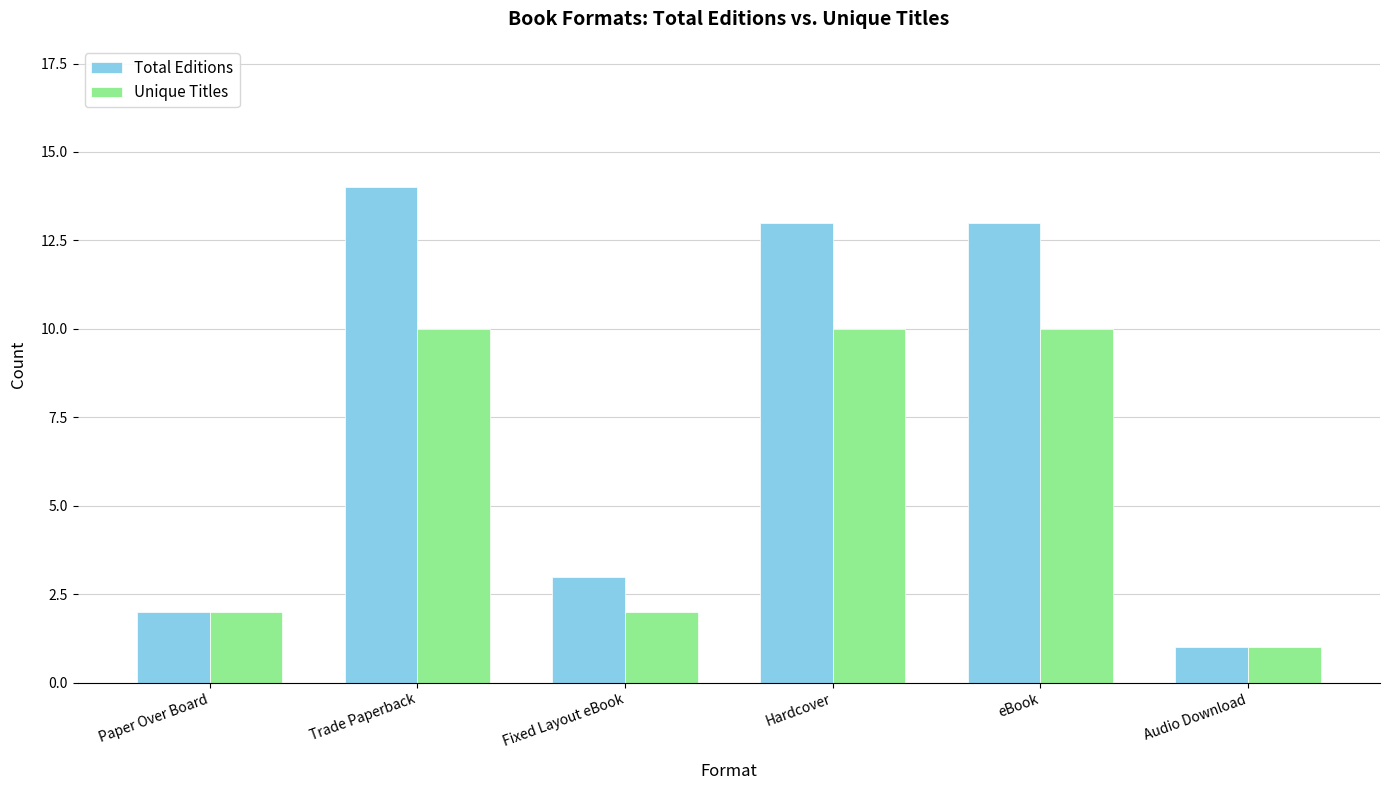

What is the value of the Total Editions bar at the 6th from the left?

1